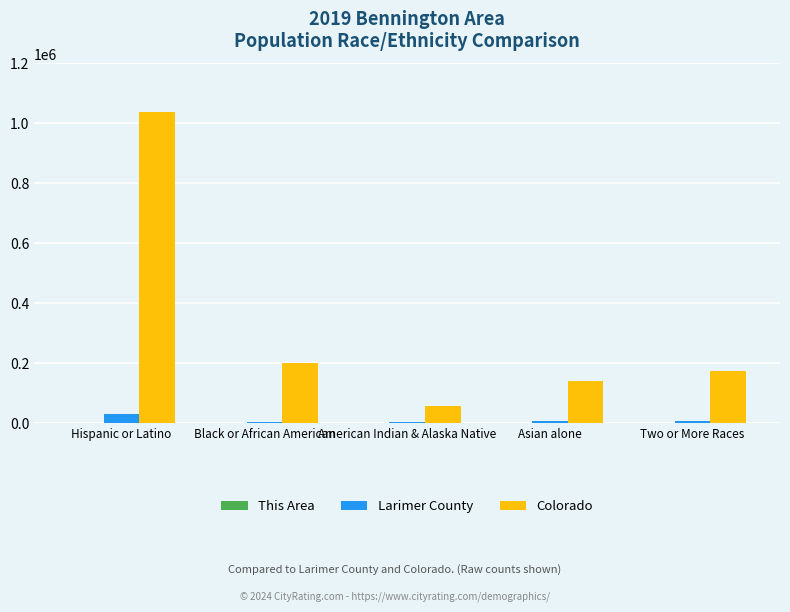

At which category is the sum across all series the highest?

Hispanic or Latino